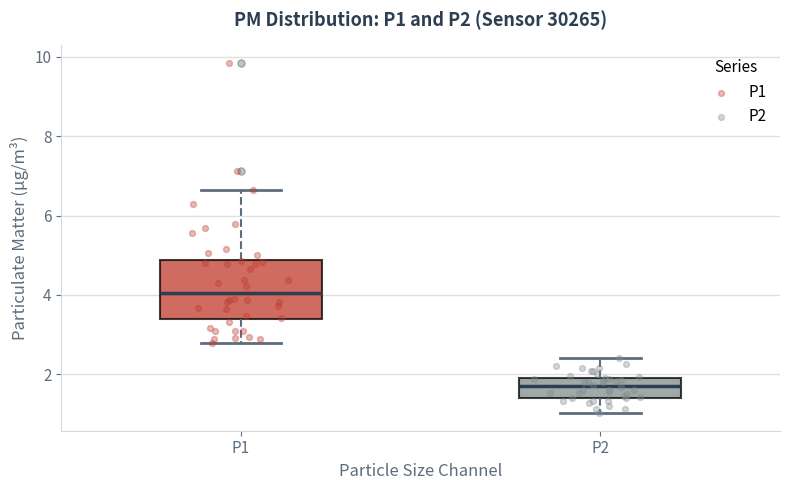

Where is the upper edge of the box for P1 on the y-axis? The values are not printed on the chart, so give them approximately, as read against the axis.

4.8